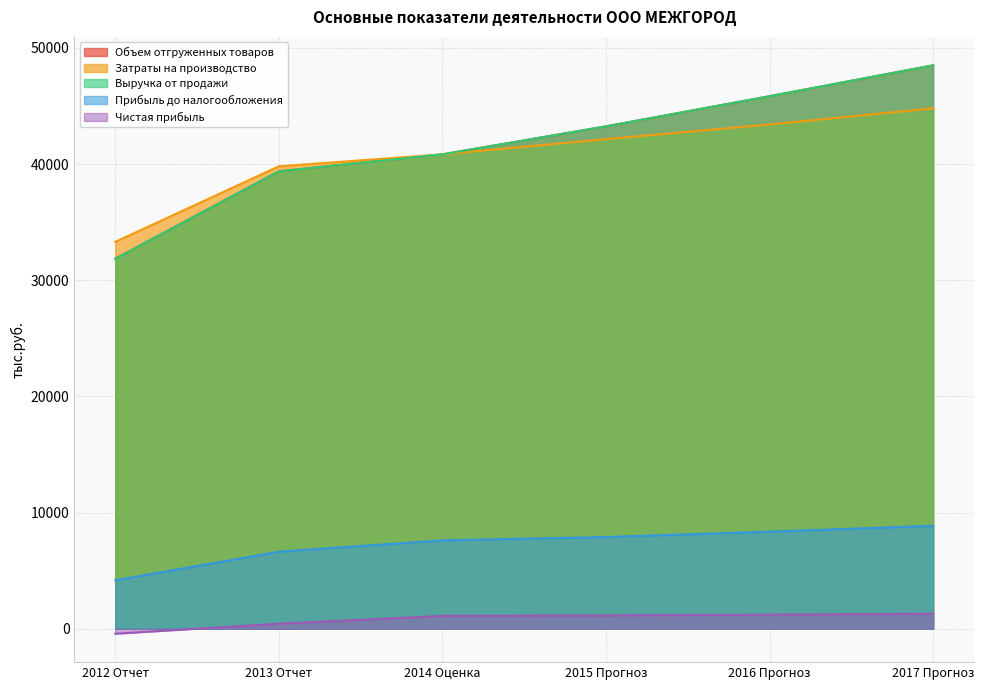

True or false: Объем отгруженных товаров has more than 1 points higher than both neighbors.

False